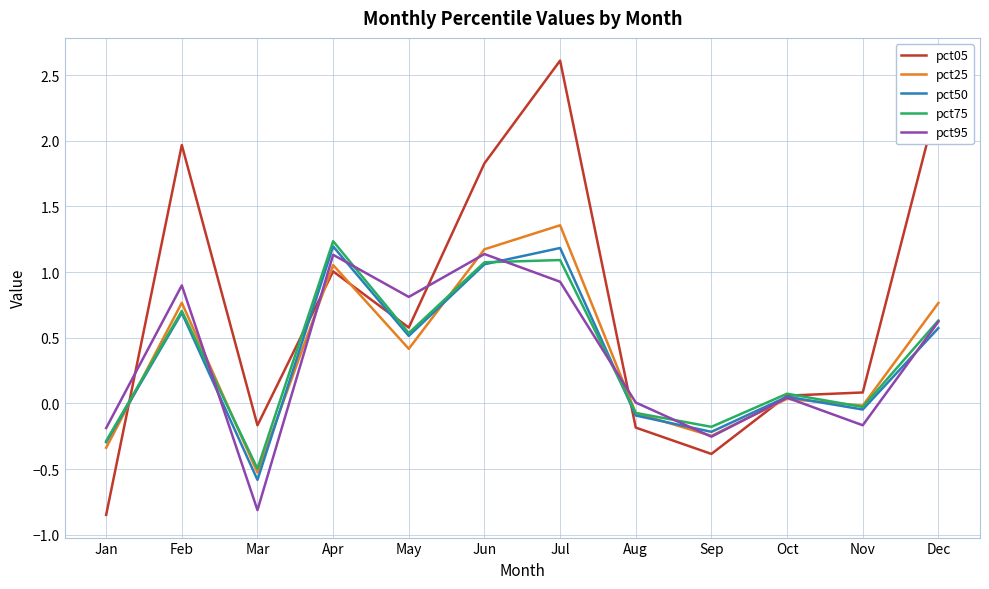

Which series has the largest range (max minus min)?

pct05